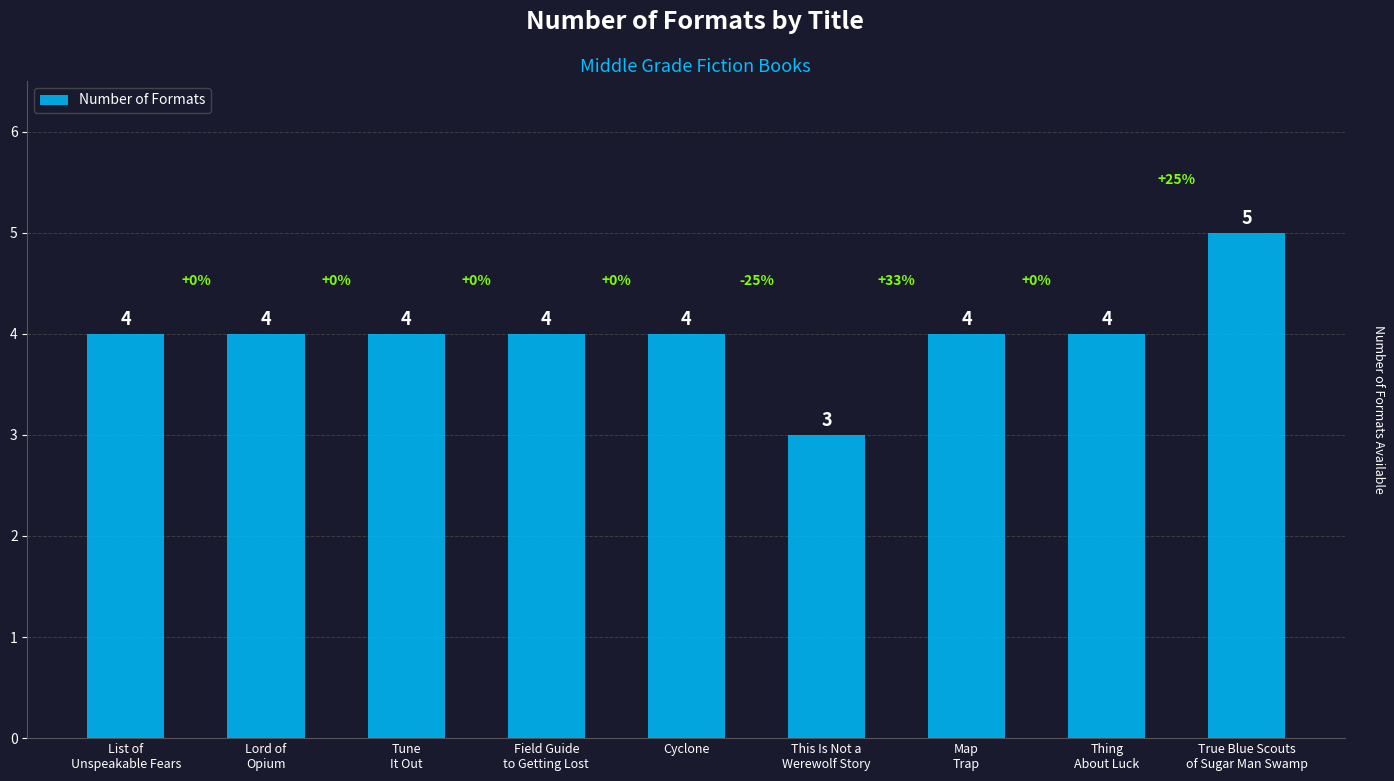

What is the label of the 5th bar from the left?

Cyclone